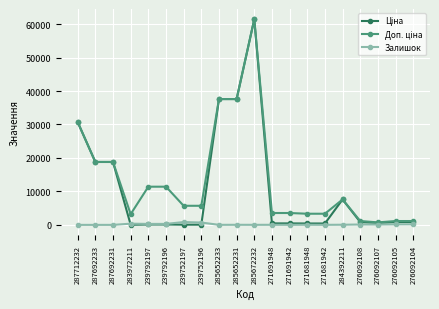

At which category does the chart reach its peak across all series?

285672232